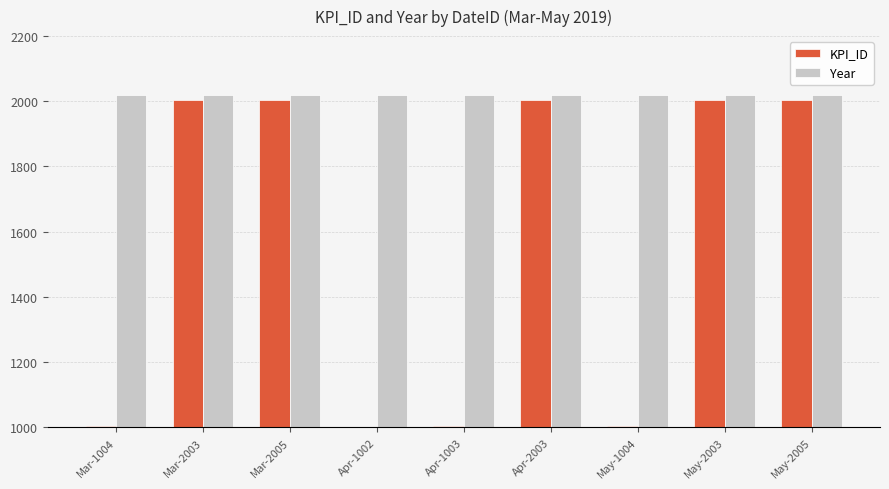

Rank the series by their average value, from lowest to highest.

KPI_ID, Year